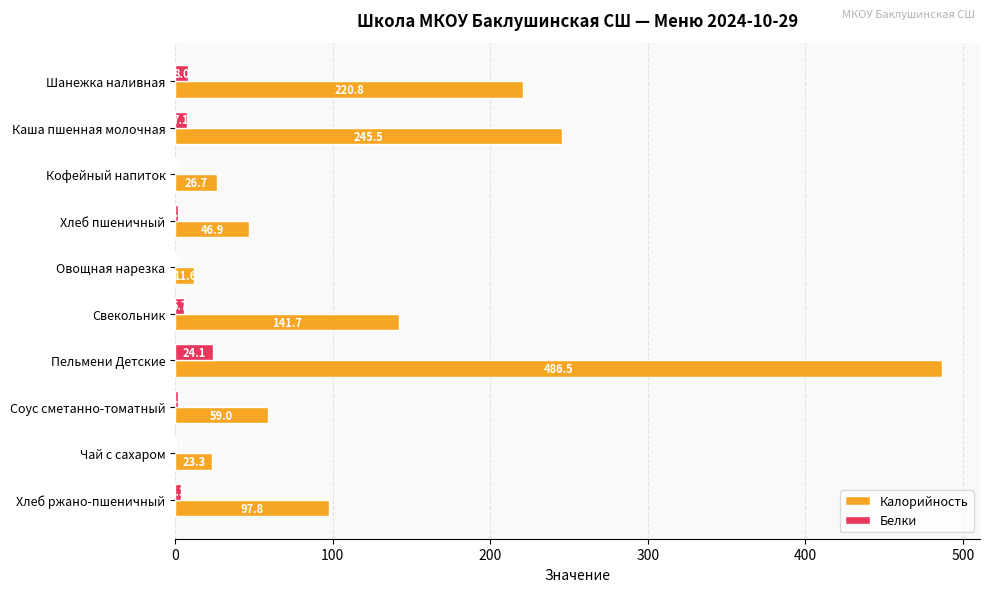

What is the greatest value displayed?

486.5